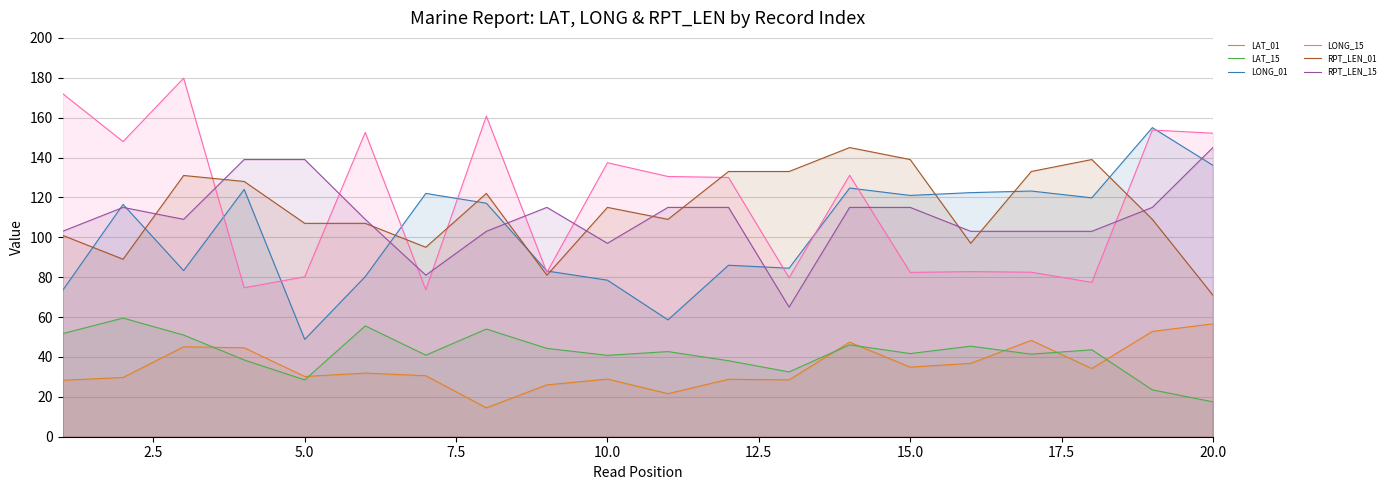

List the series in order of their peak value, lowest first.

LAT_01, LAT_15, RPT_LEN_01, RPT_LEN_15, LONG_01, LONG_15